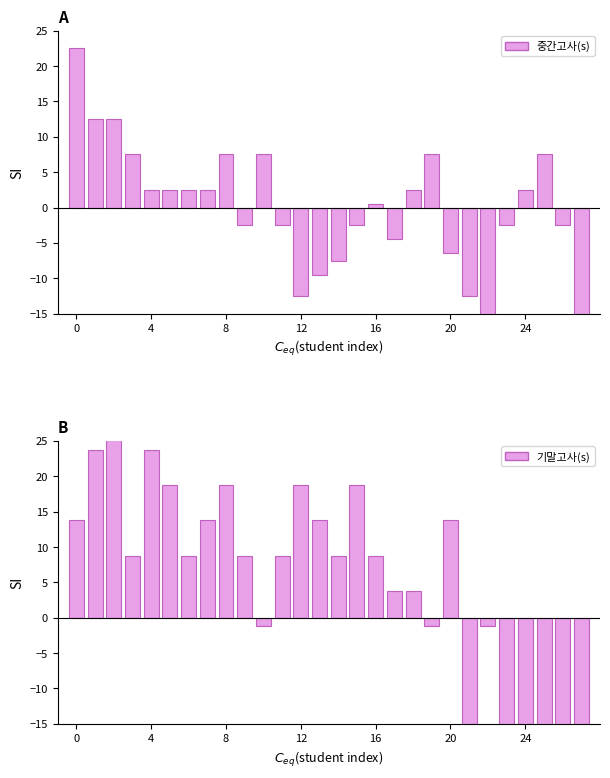

Is it true that 중간고사(100점기준) equals -17.5 at 22?

True